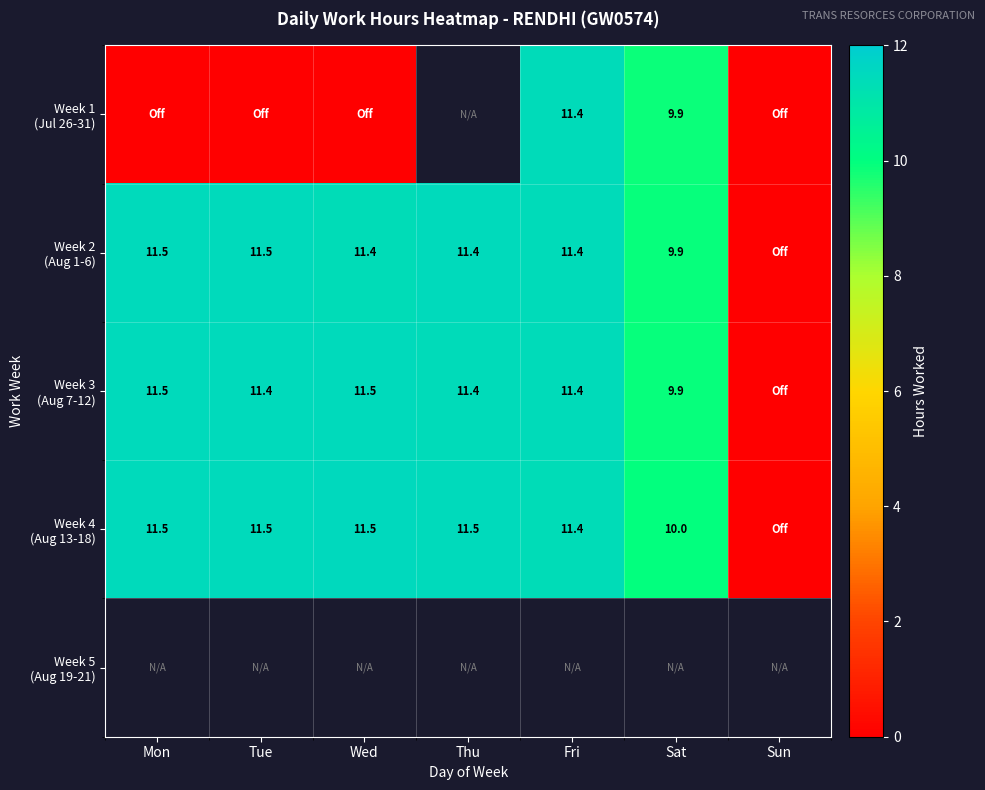

Which series has the widest spread of values?

Week 4 (Aug 13-18)